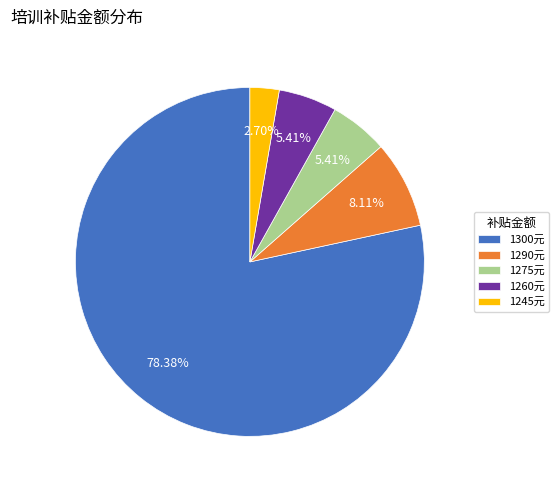

Between 1300元 and 1245元, which is larger?

1300元